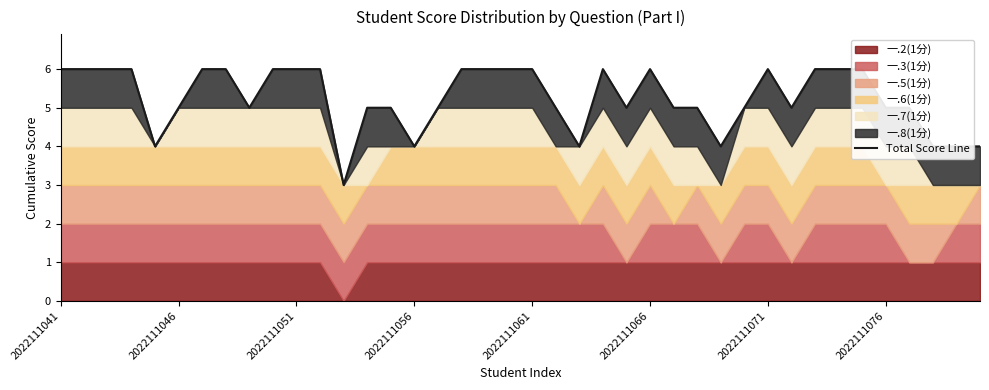

Where is the data nearest to the value 4?

2022111061